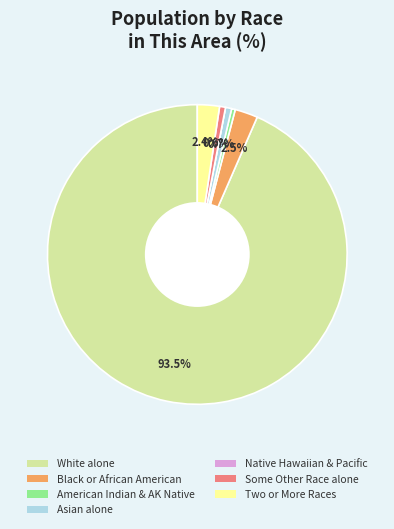

Is there any slice that represents more than half of the pie?

Yes